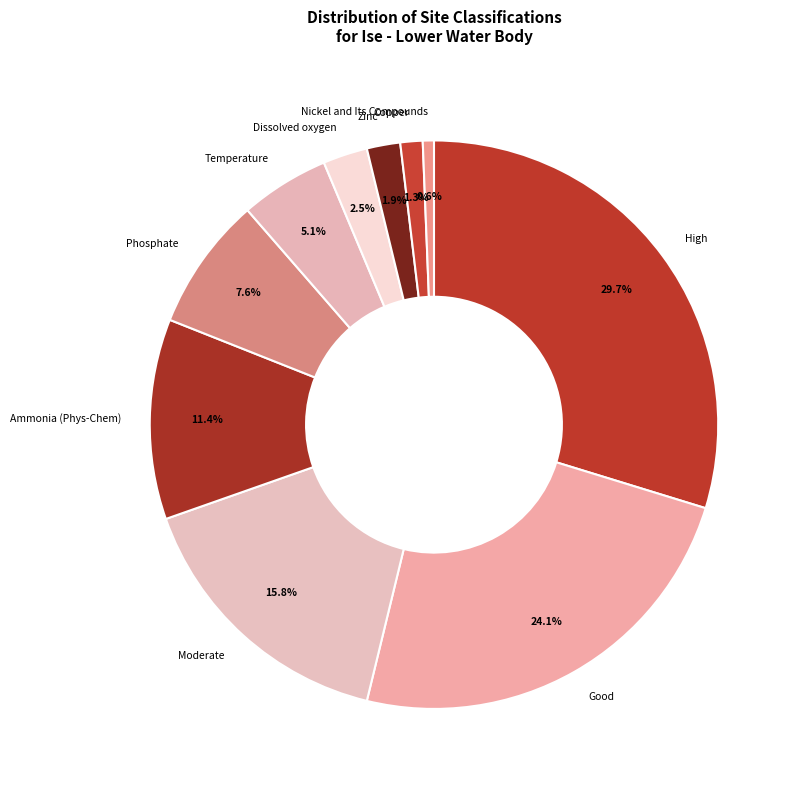

Combined, do High and Moderate account for over 50%?

No